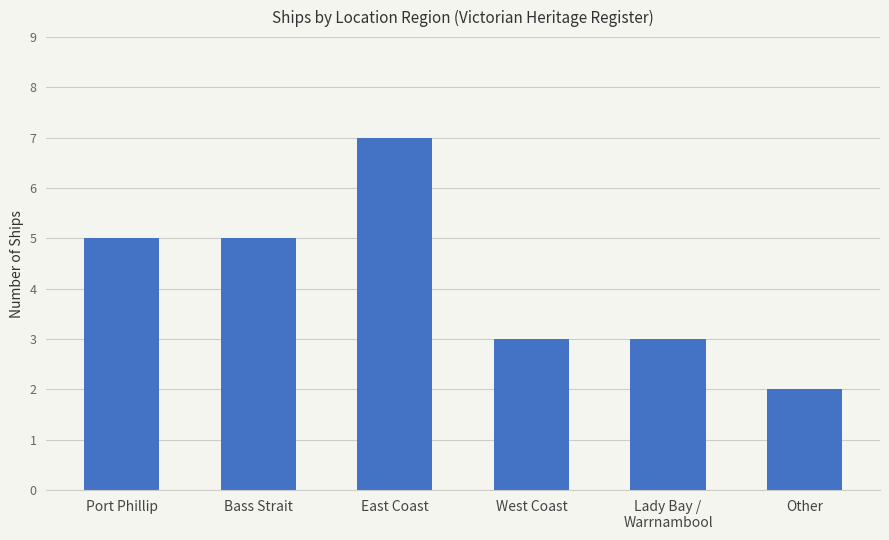

True or false: the data shows 7 at East Coast.

True